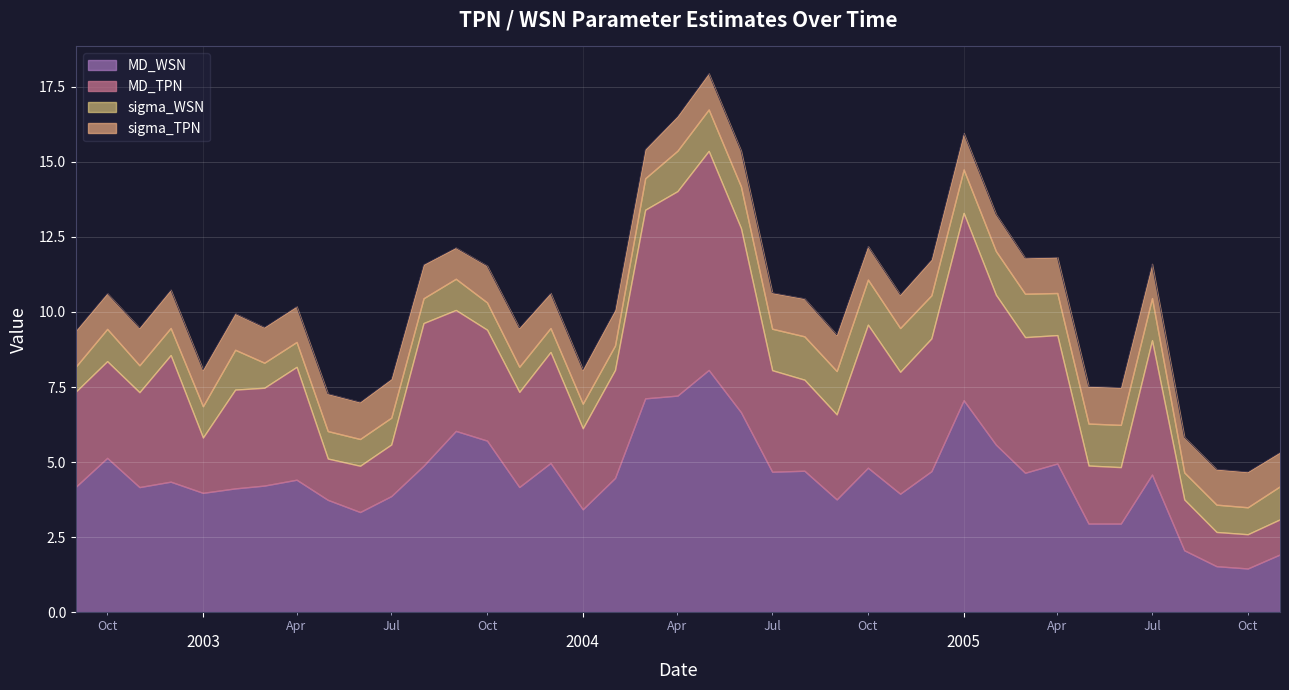

How many data points in MD_TPN are above 3?

27